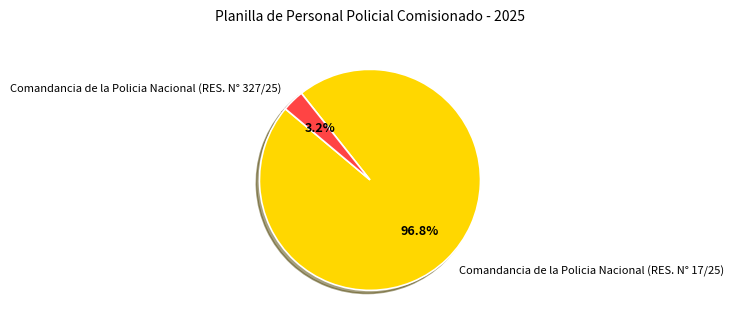

Which slice is the smallest?

Comandancia de la Policia Nacional (RES. N° 327/25)